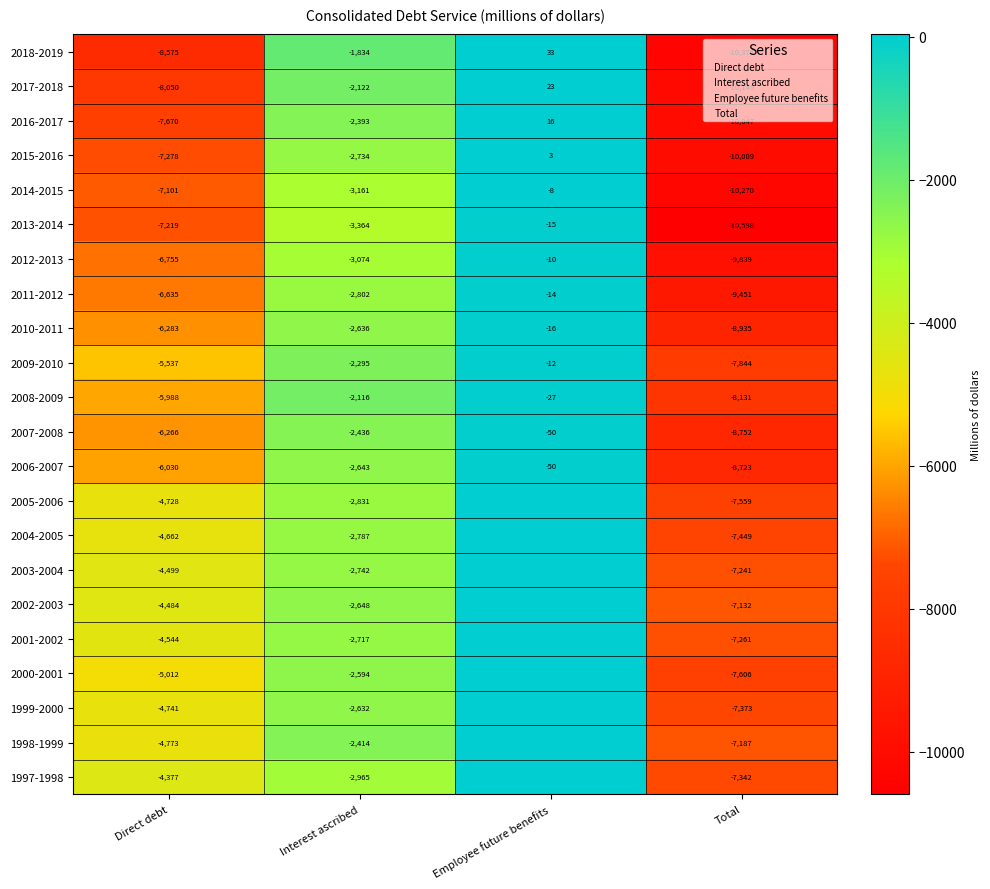

Which has a higher value, Direct debt or Total?

Direct debt